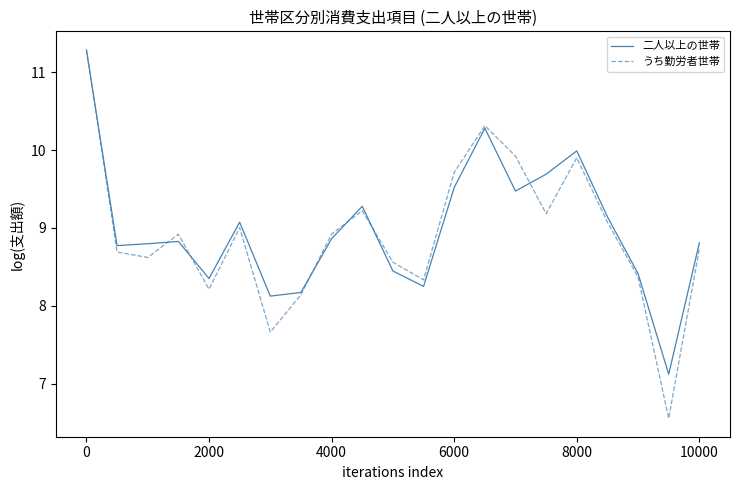

Does the chart have visible grid lines?

No